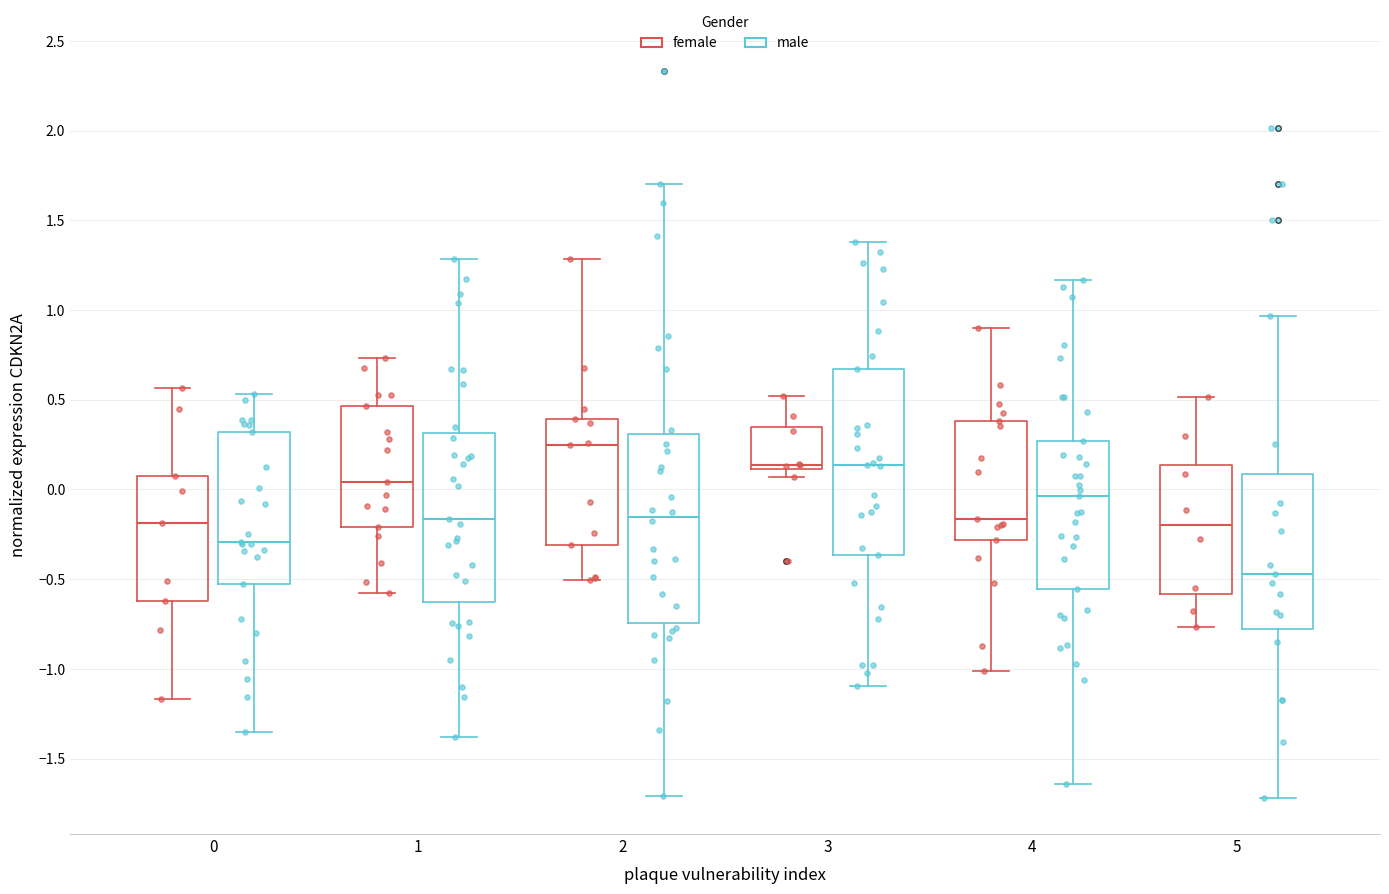

Reading left to right, transcribe this box plot: for each box, give where its median line is, the range the box spans, and where its two whiskers end, as read against the y-axis. The values are not printed on the chart, so give them approximately, as read against the axis.

0 (female): median -0.20, box -0.60 to 0.10, whiskers -1.15 to 0.55
0 (male): median -0.30, box -0.55 to 0.30, whiskers -1.35 to 0.55
1 (female): median 0.05, box -0.20 to 0.45, whiskers -0.60 to 0.75
1 (male): median -0.15, box -0.65 to 0.30, whiskers -1.40 to 1.30
2 (female): median 0.25, box -0.30 to 0.40, whiskers -0.50 to 1.30
2 (male): median -0.15, box -0.75 to 0.30, whiskers -1.70 to 1.70
3 (female): median 0.15, box 0.10 to 0.35, whiskers 0.05 to 0.50
3 (male): median 0.15, box -0.35 to 0.65, whiskers -1.10 to 1.40
4 (female): median -0.15, box -0.30 to 0.40, whiskers -1.00 to 0.90
4 (male): median -0.05, box -0.55 to 0.25, whiskers -1.65 to 1.15
5 (female): median -0.20, box -0.60 to 0.15, whiskers -0.75 to 0.50
5 (male): median -0.45, box -0.80 to 0.10, whiskers -1.70 to 0.95